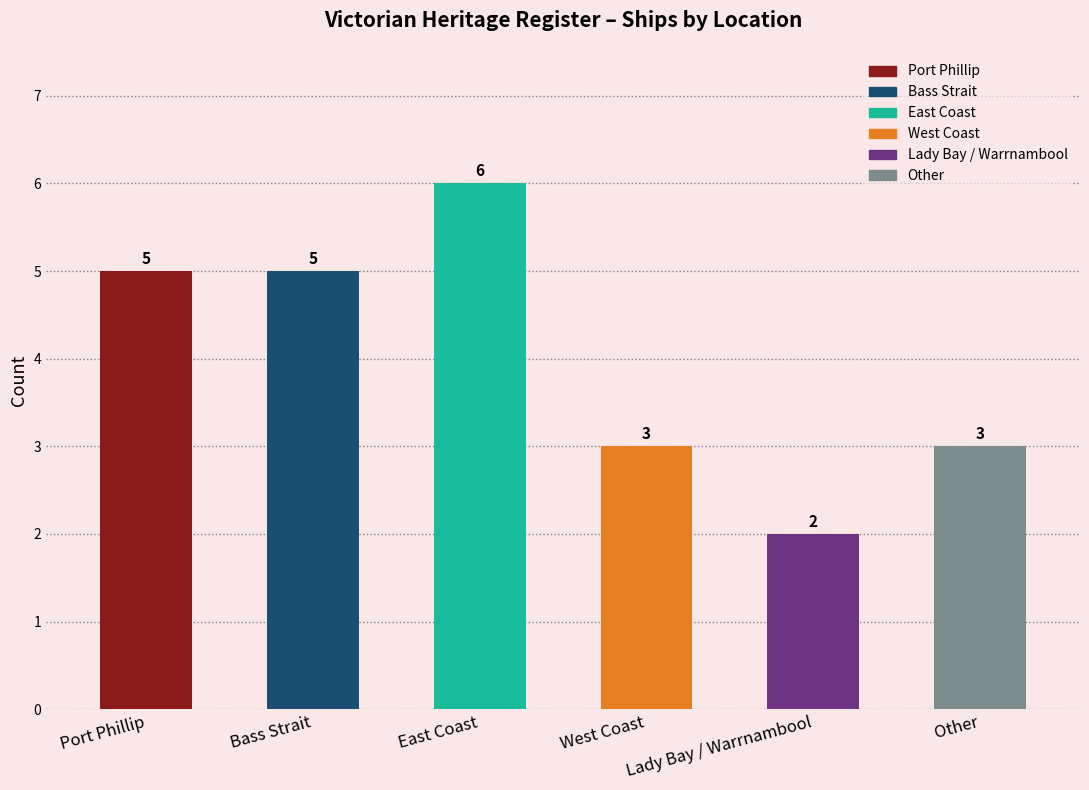

What is the label of the 2nd bar from the right?

Lady Bay / Warrnambool